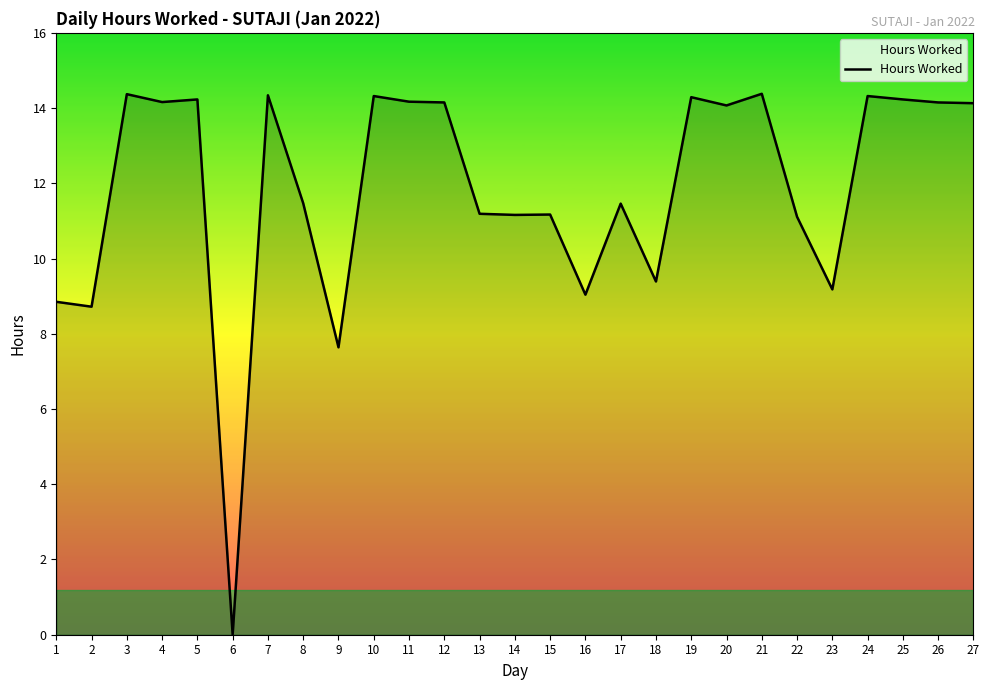

Where does the data first go above 14?

3